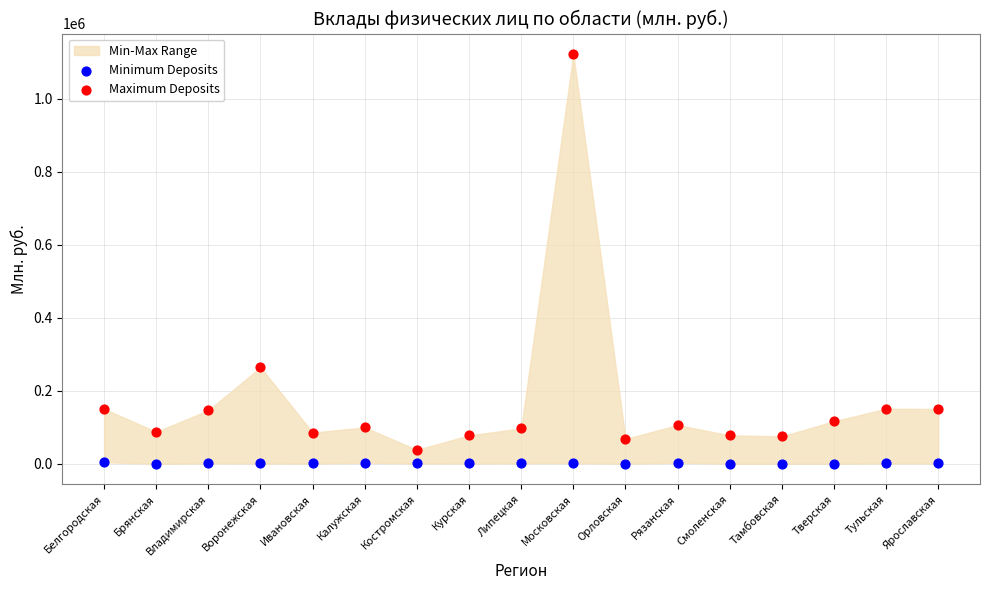

Across all series, what Y value is closest to 561496?

264332